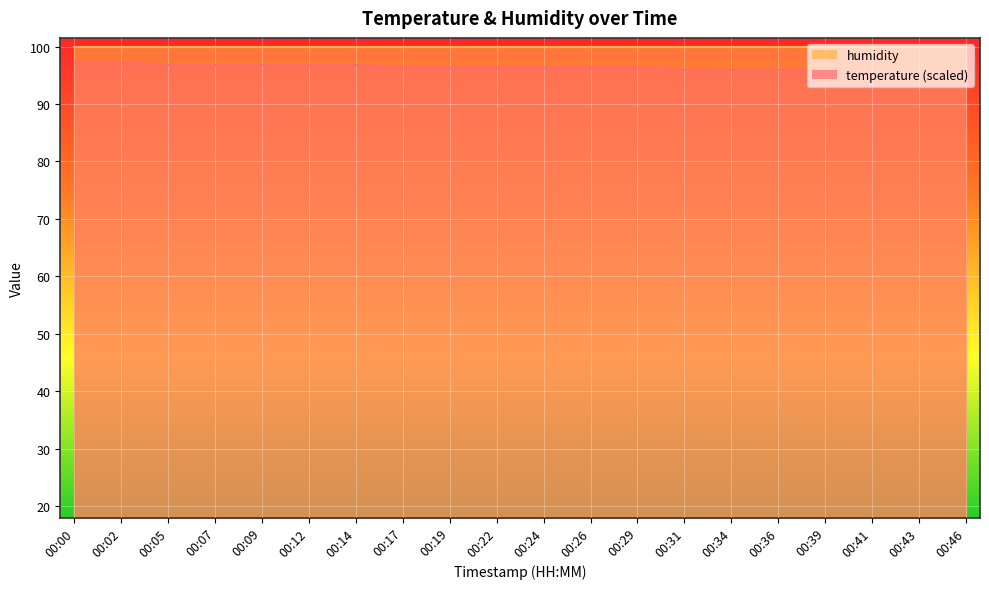

What is the difference between the values at 00:09 and 00:19?

0.4